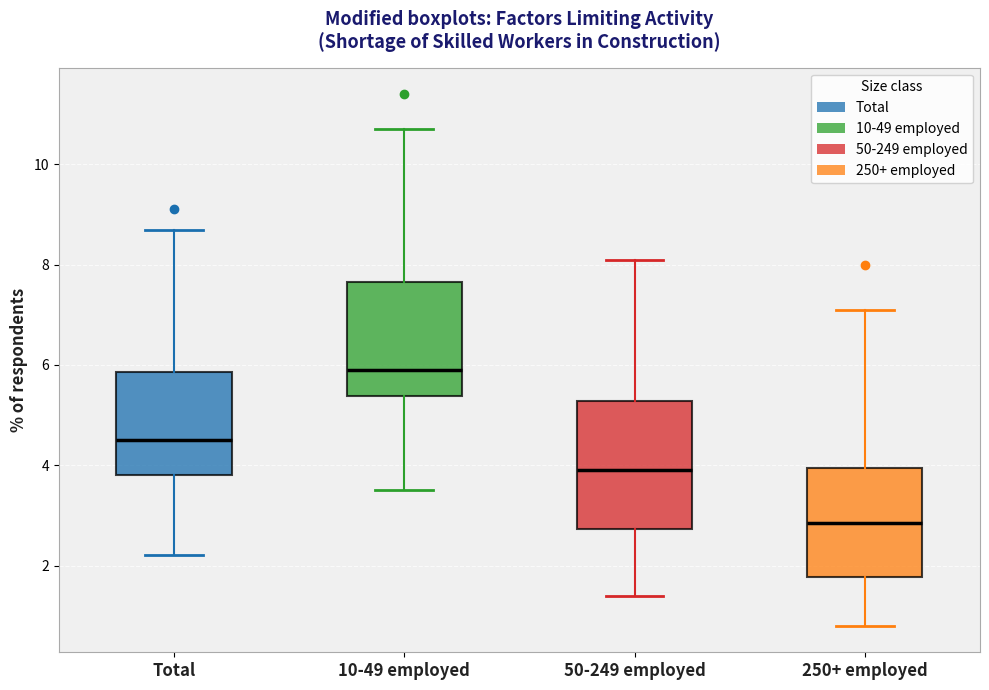

Where does the lower whisker of the box for Total end on the y-axis? The values are not printed on the chart, so give them approximately, as read against the axis.

2.2